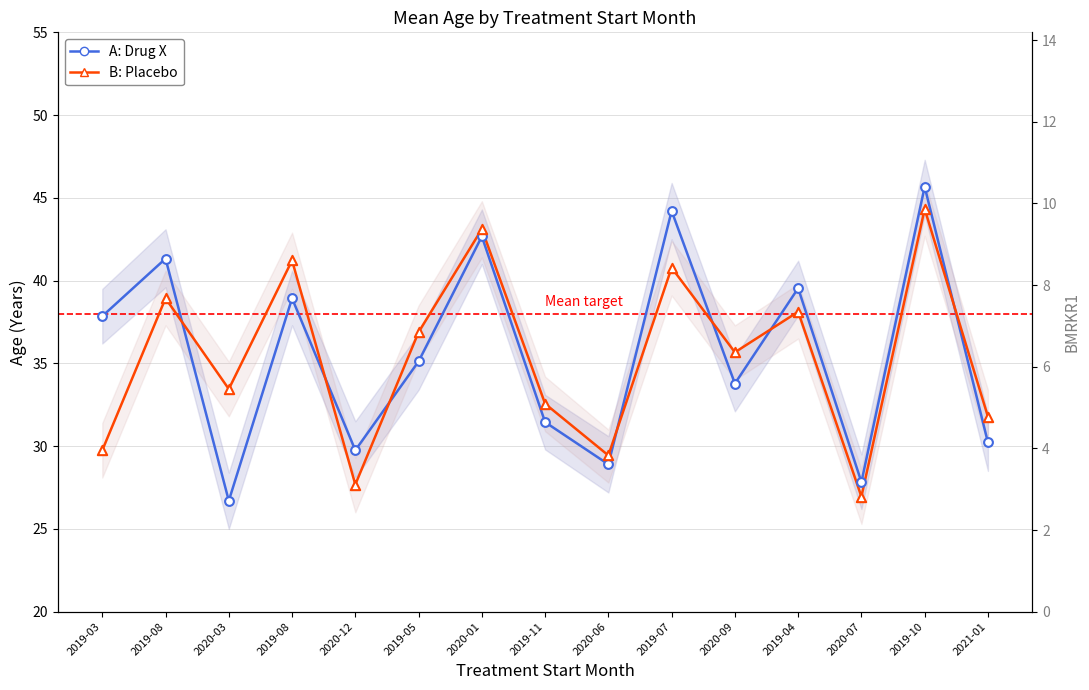

Is the value of B: Placebo at 2019-10 greater than the value of A: Drug X at 2019-08?

Yes